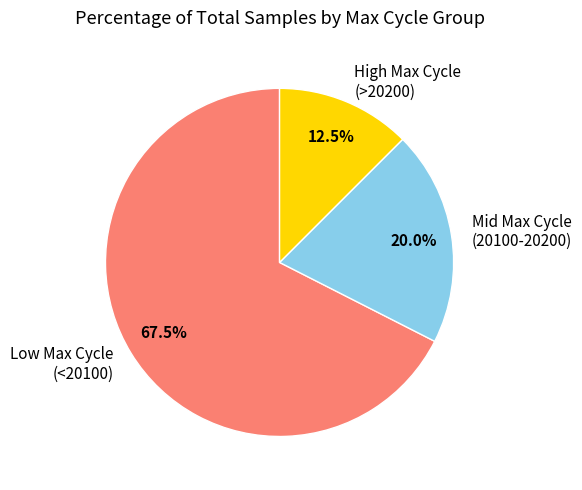

Rank the categories by value from highest to lowest.

Low Max Cycle (<20100), Mid Max Cycle (20100-20200), High Max Cycle (>20200)